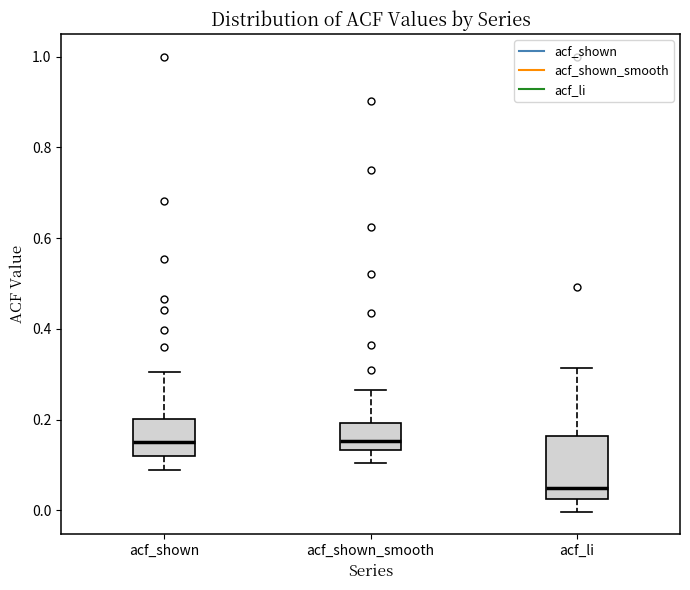

Reading left to right, transcribe this box plot: for each box, give where its median line is, the range the box spans, and where its two whiskers end, as read against the y-axis. The values are not printed on the chart, so give them approximately, as read against the axis.

acf_shown: median 0.14, box 0.12 to 0.20, whiskers 0.08 to 0.30
acf_shown_smooth: median 0.16, box 0.14 to 0.20, whiskers 0.10 to 0.26
acf_li: median 0.04, box 0.02 to 0.16, whiskers 0.00 to 0.32